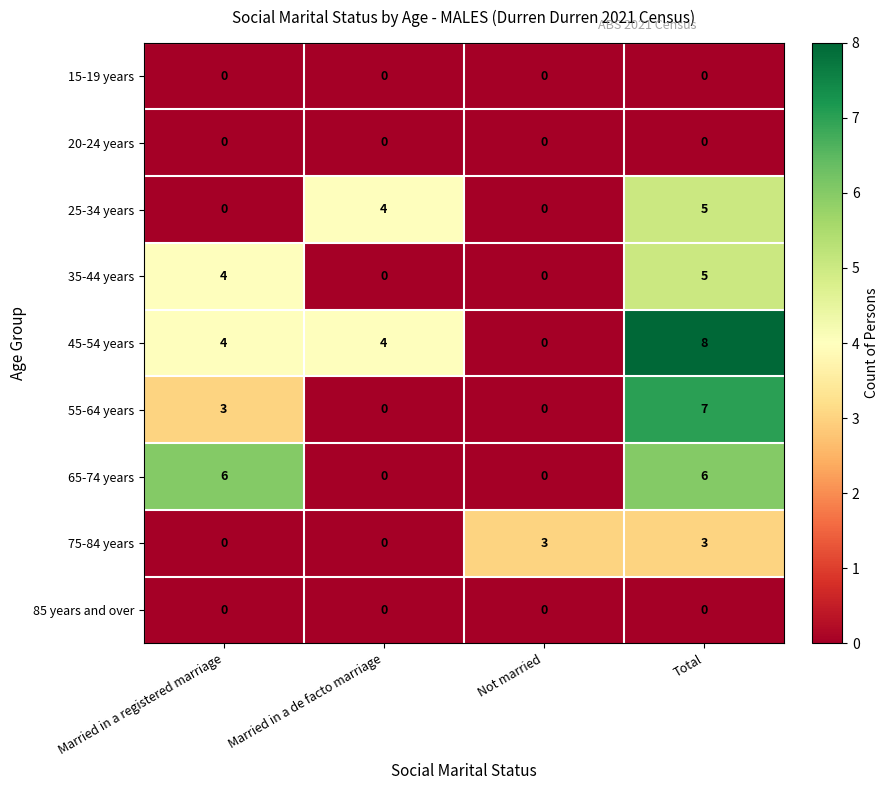

What value does the 25-34 years series have at Total?

5